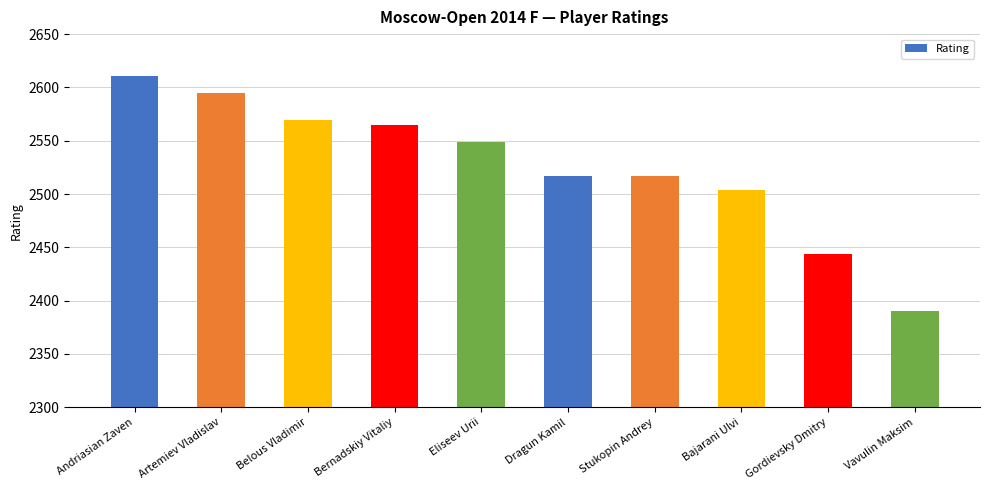

Is it true that the value at Eliseev Urii is 2549?

True